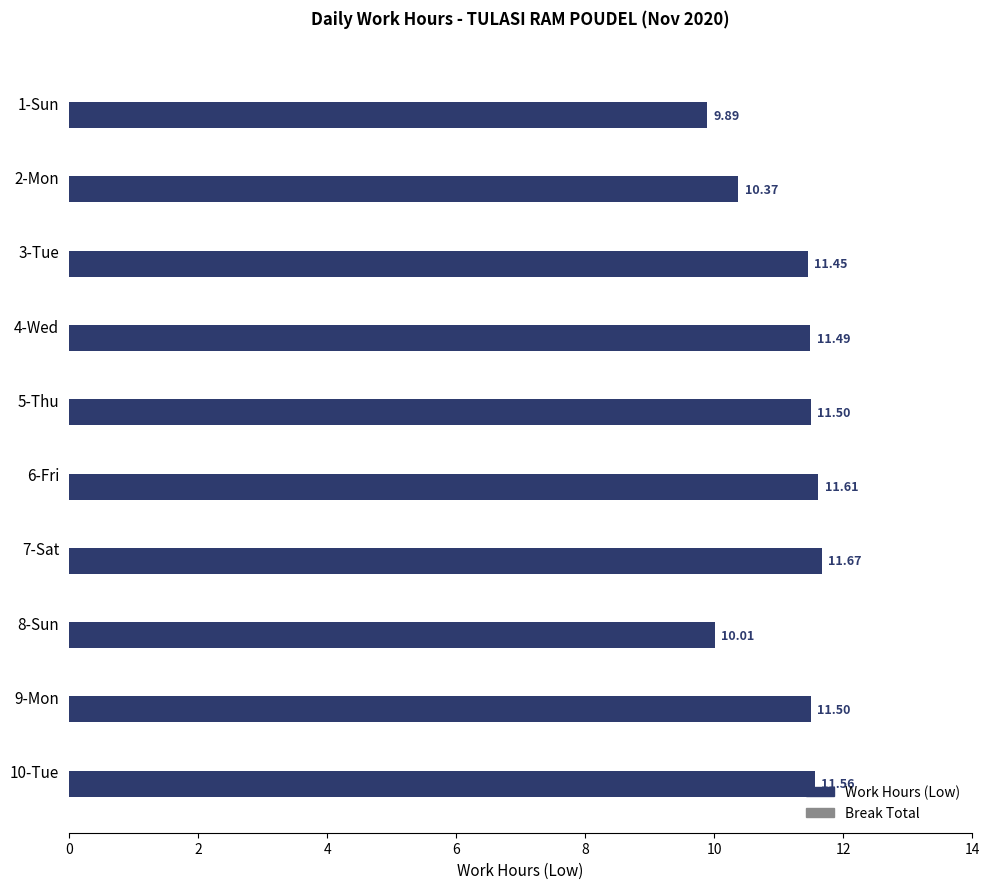

What is the change in value from 2-Mon to 5-Thu?

+1.1